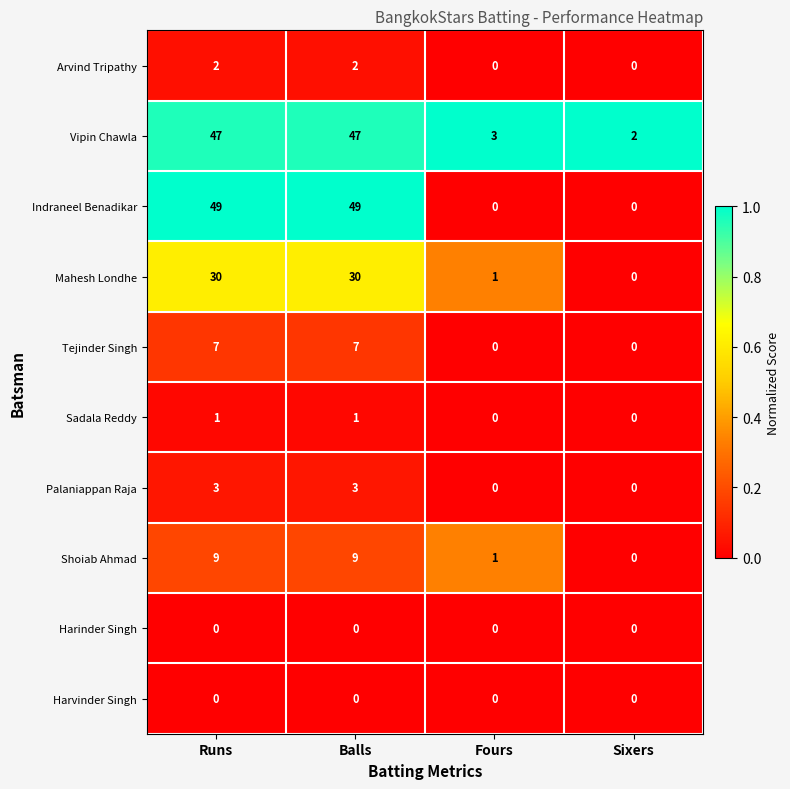

True or false: Tejinder Singh has a value of 10 at Balls.

False